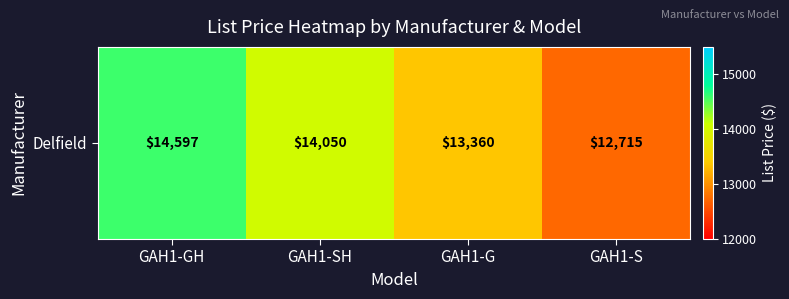

What value does the data have at GAH1-G?

13360